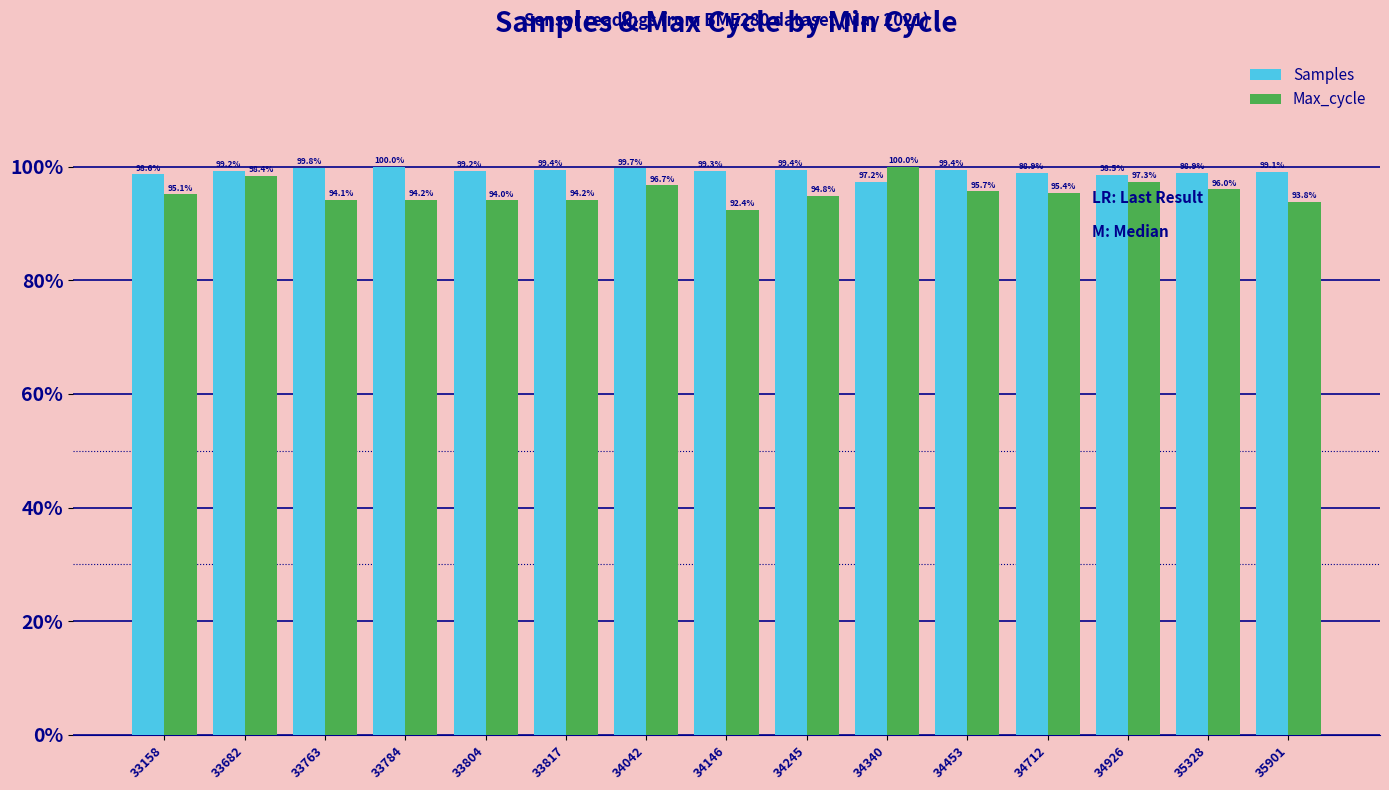

What is the maximum value for Max_cycle?

100.0